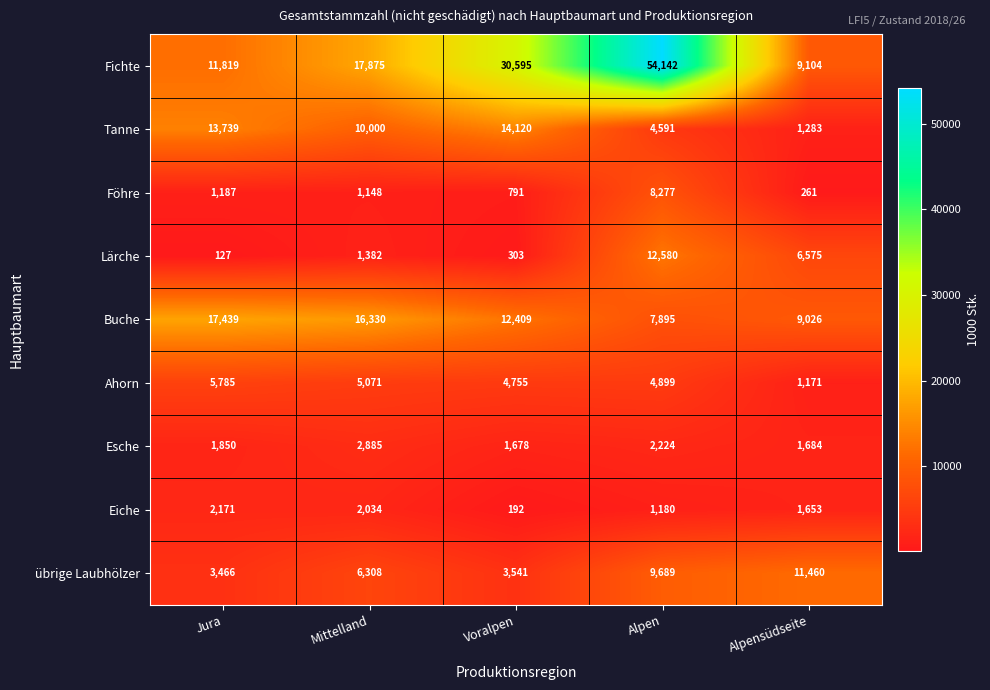

How many distinct data groups are displayed?

9